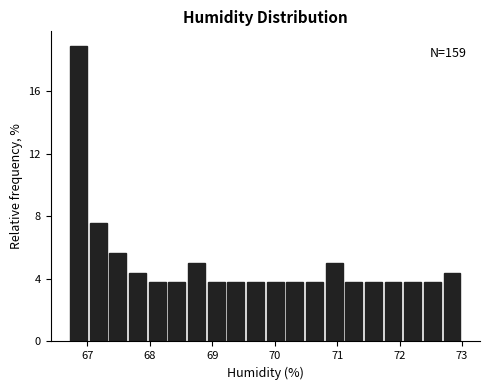

Read against the x-axis, roughly where is the centre of the tallest bar?

66.9